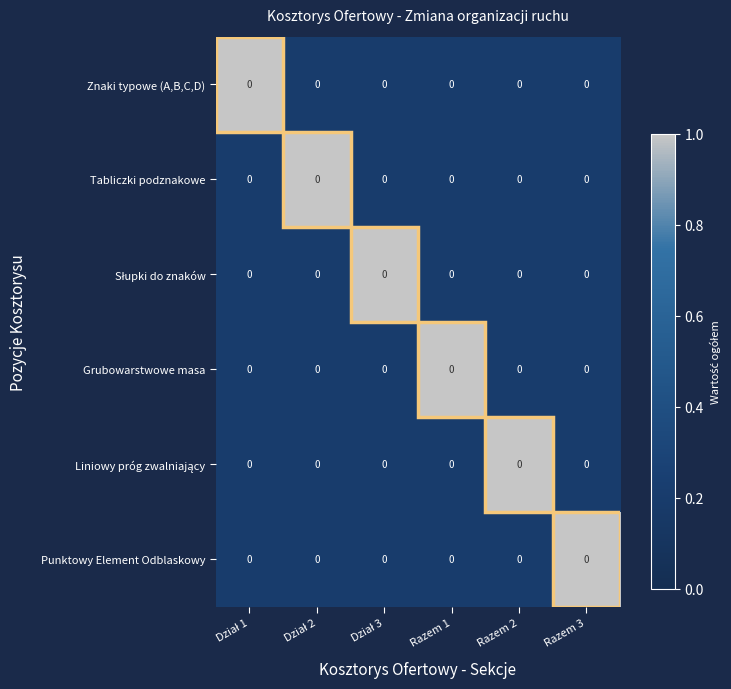

At which category is the sum across all series the highest?

Dział 1